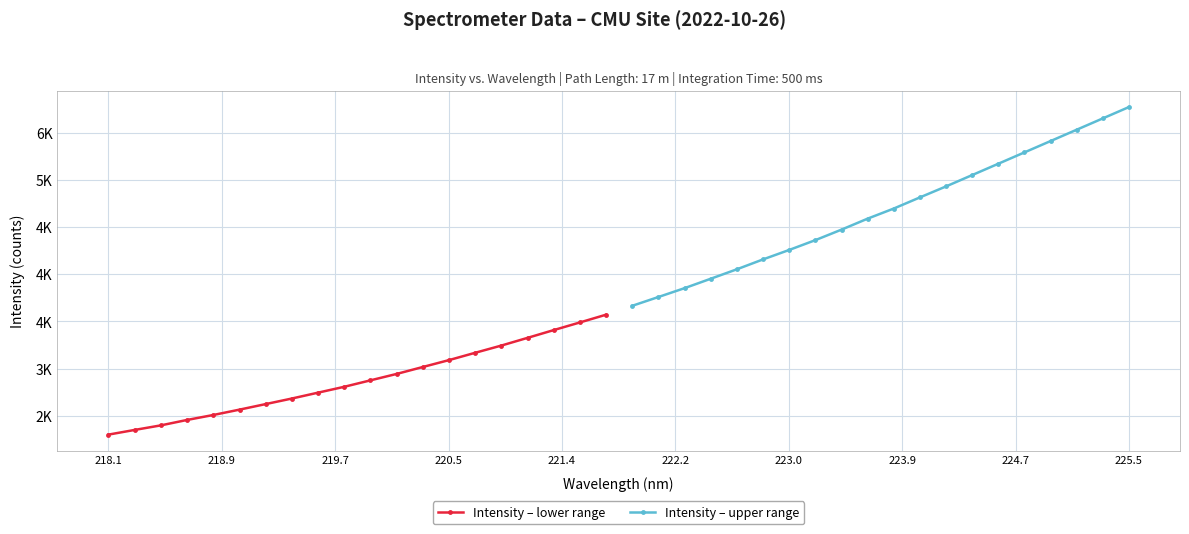

Does the chart display data point markers on the line(s)?

Yes